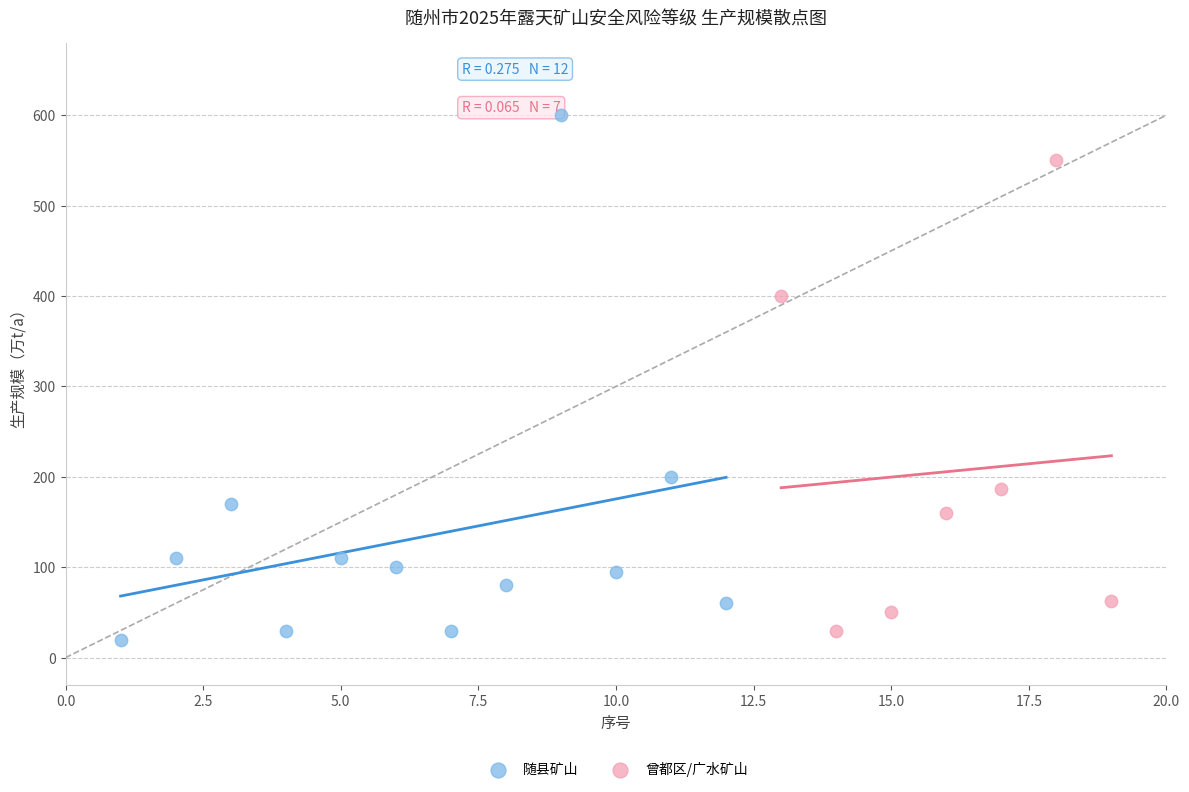

Which series contains the highest Y value?

随县矿山